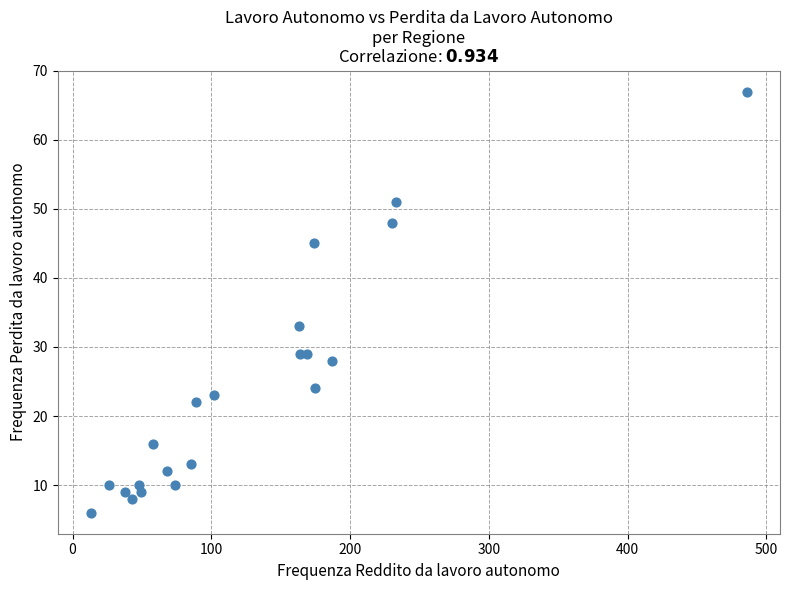

What Y value in the scatter plot is closest to 36?

33